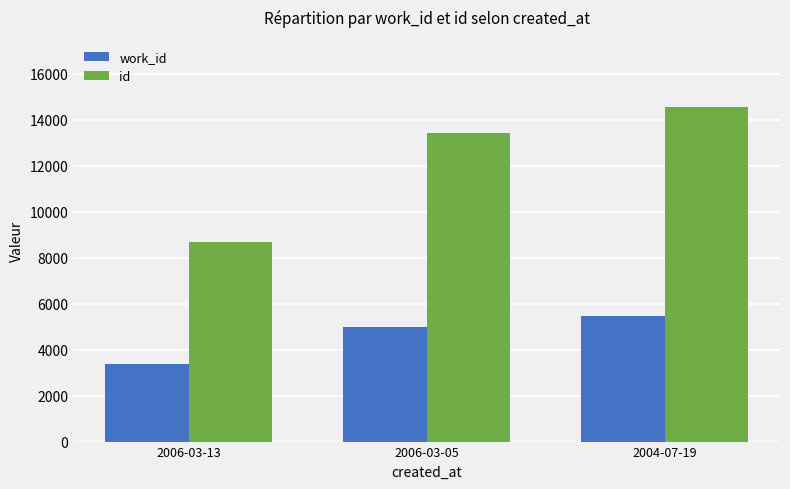

Reading left to right, transcribe all the data shown in this chart.

work_id: 2006-03-13=3388	2006-03-05=5004	2004-07-19=5445
id: 2006-03-13=8670	2006-03-05=13424	2004-07-19=14561